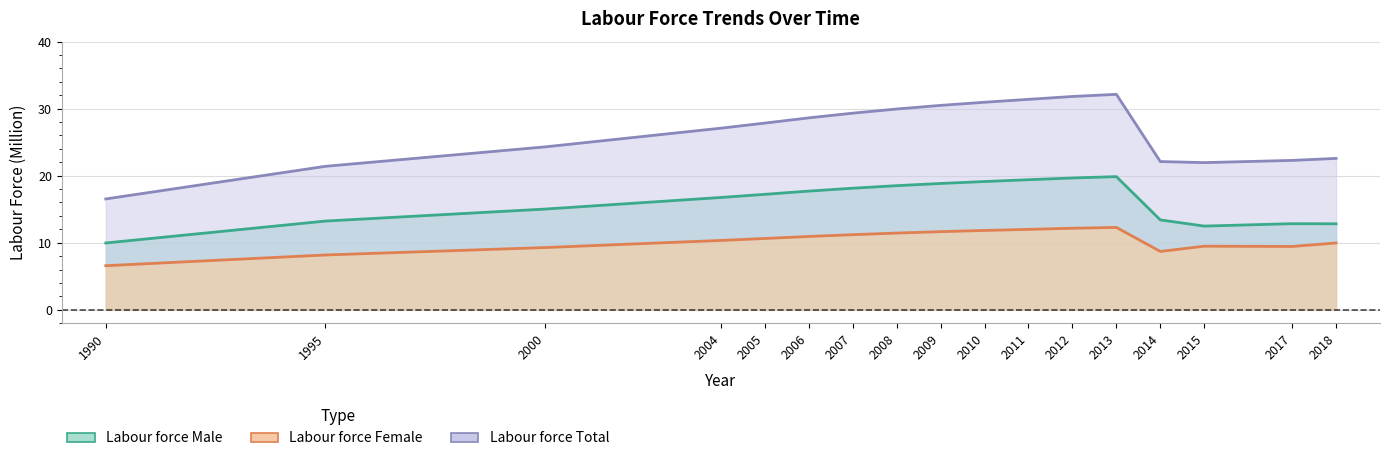

What is the smallest value displayed?

6.6